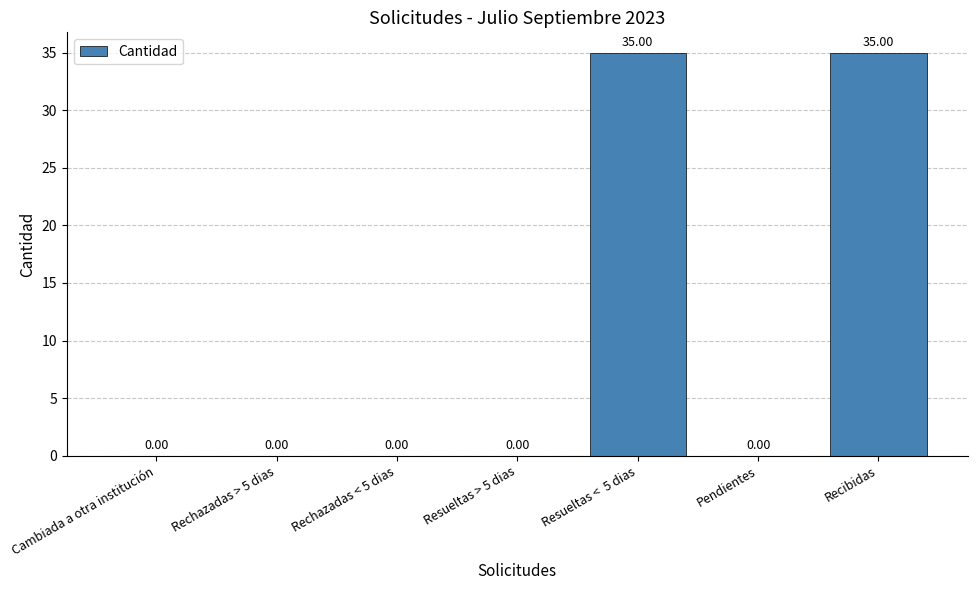

What is the sum of all values?

70